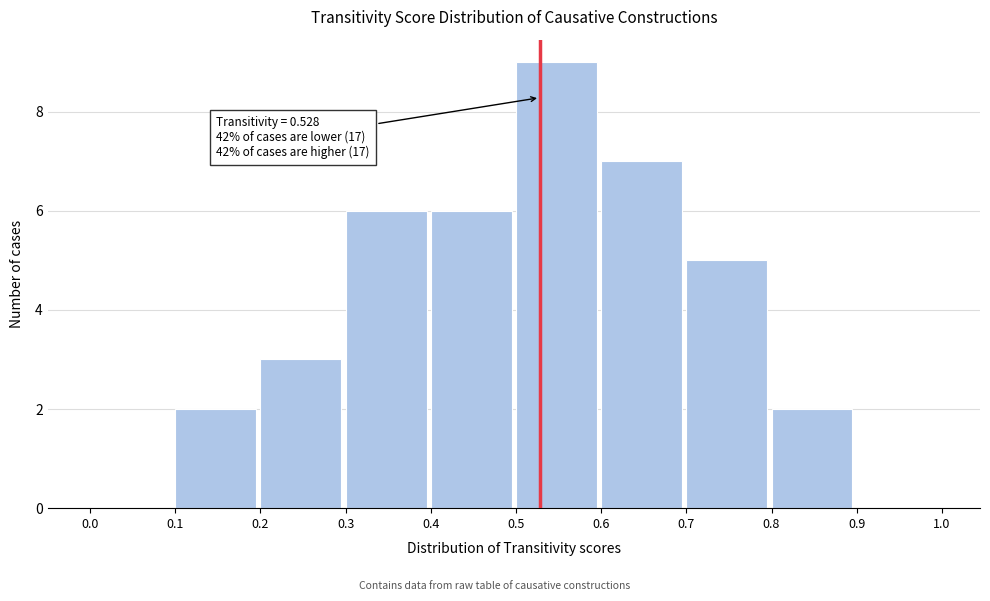

Over which range of the x-axis is the bar tallest?

0.5 to 0.6